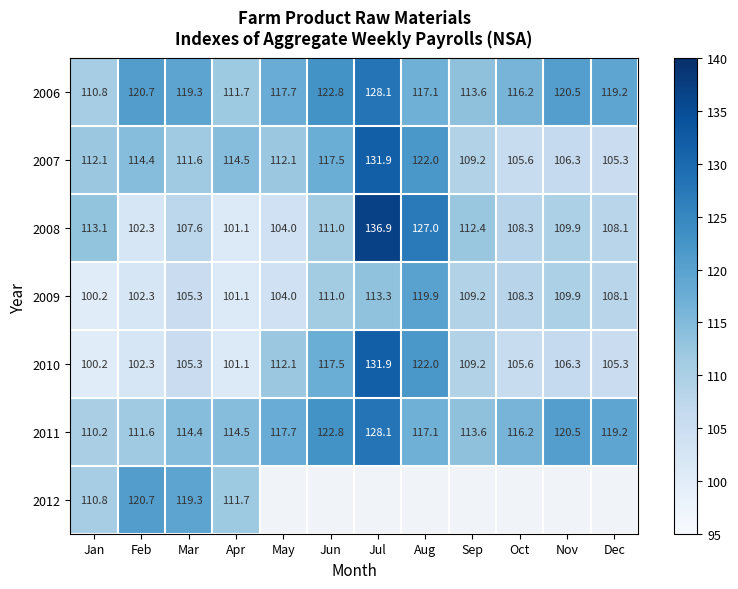

The 2006 series shows 163.1 at Aug. True or false?

False